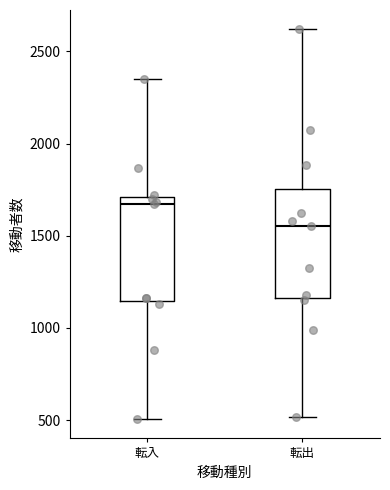

Reading left to right, transcribe this box plot: for each box, give where its median line is, the range the box spans, and where its two whiskers end, as read against the y-axis. The values are not printed on the chart, so give them approximately, as read against the axis.

転入: median 1650, box 1150 to 1700, whiskers 500 to 2350
転出: median 1550, box 1150 to 1750, whiskers 500 to 2600